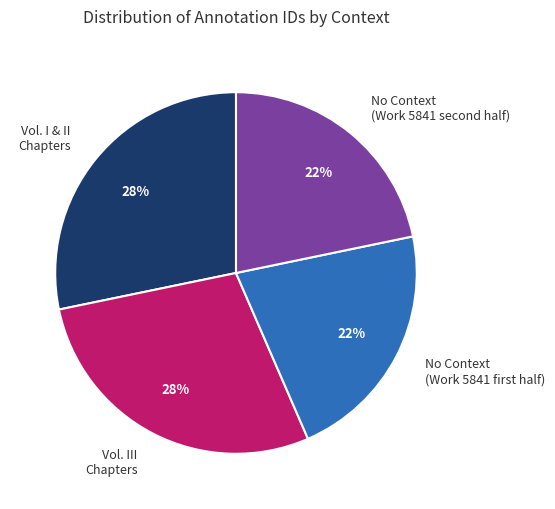

Is Vol. III Chapters the majority of the pie?

No